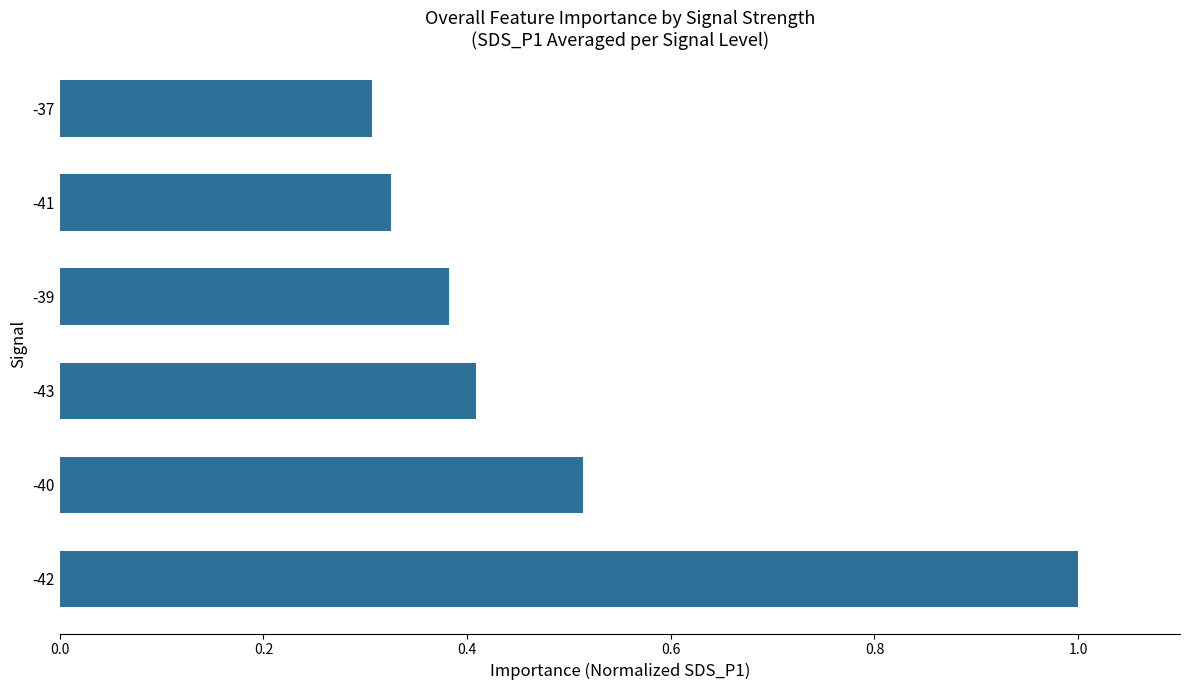

Is it true that the value at -42 is 0.6?

False